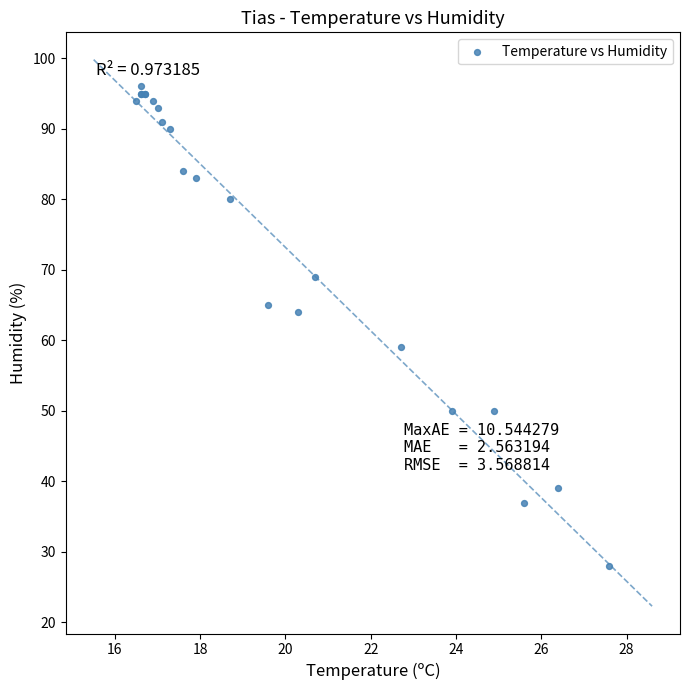

What Y value in the scatter plot is closest to 62?

64